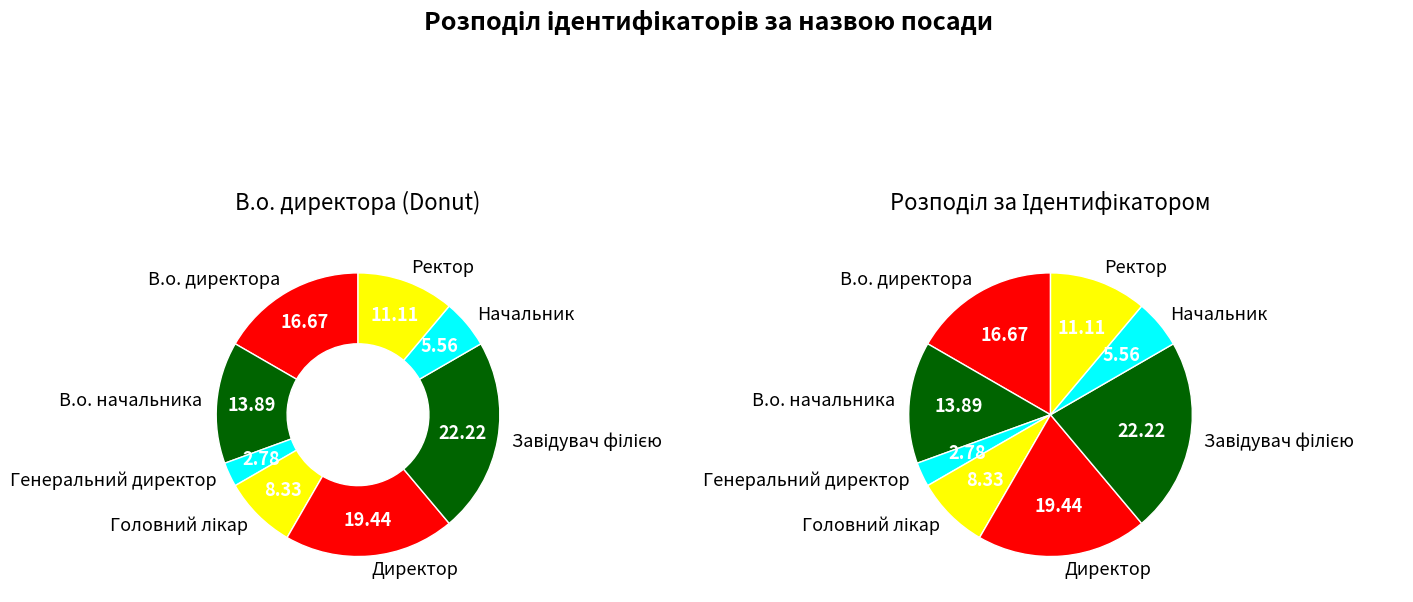

Is it true that В.о. директора is 17% of the pie?

True